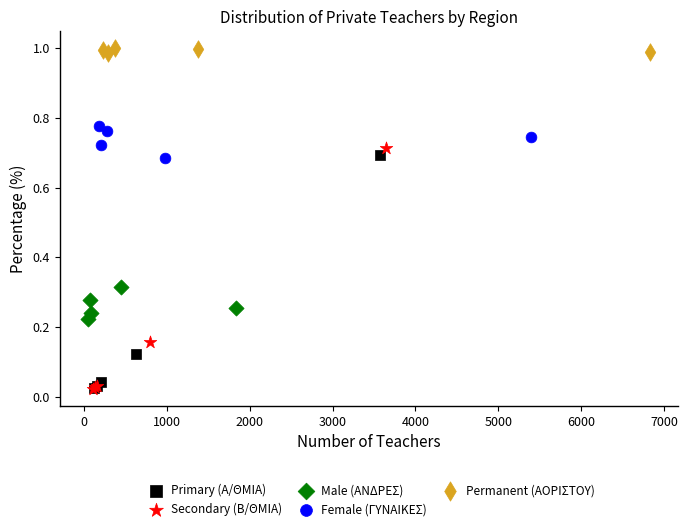

Which series has the largest Y range (max minus min)?

Secondary (Β/ΘΜΙΑ)